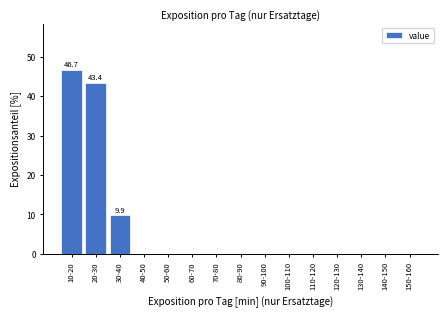

Reading right to left, what are all the values shown in this chart?

150-160=0.0	140-150=0.0	130-140=0.0	120-130=0.0	110-120=0.0	100-110=0.0	90-100=0.0	80-90=0.0	70-80=0.0	60-70=0.0	50-60=0.0	40-50=0.0	30-40=9.9	20-30=43.4	10-20=46.7